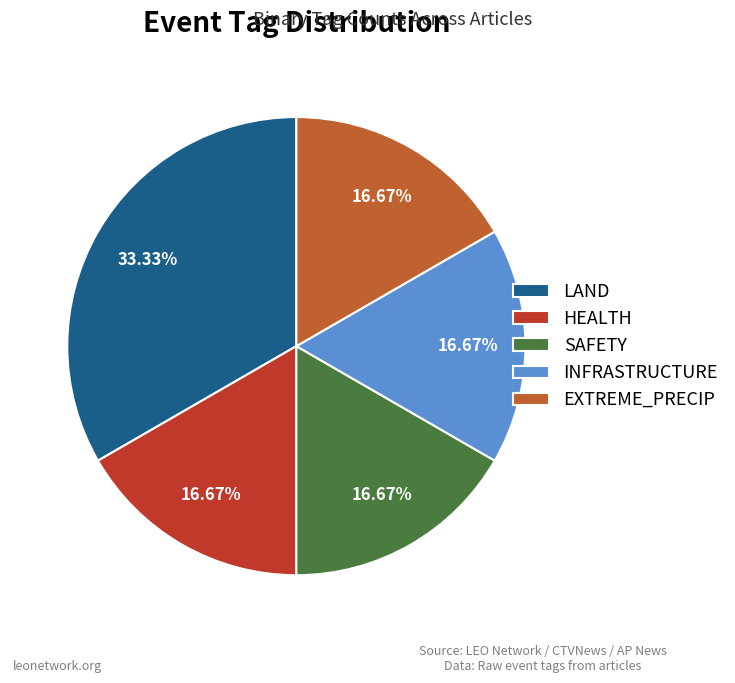

Between LAND and INFRASTRUCTURE, which is larger?

LAND